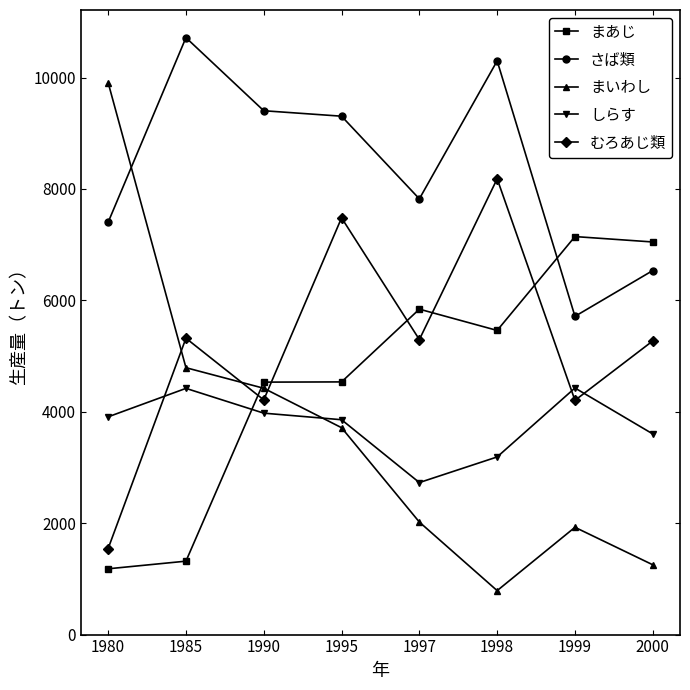

True or false: さば類 has a value of 9306 at 1995.

True